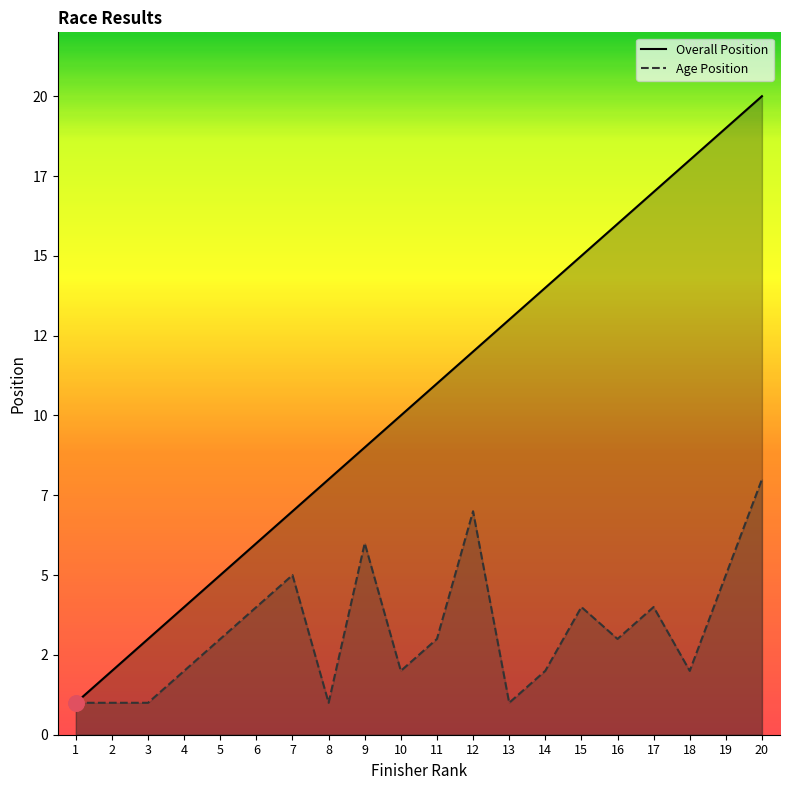

At which category is the sum across all series the highest?

20